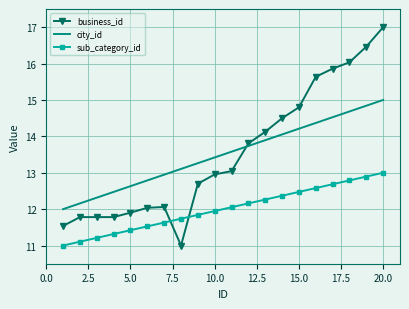

List the series in order of their peak value, lowest first.

sub_category_id, city_id, business_id